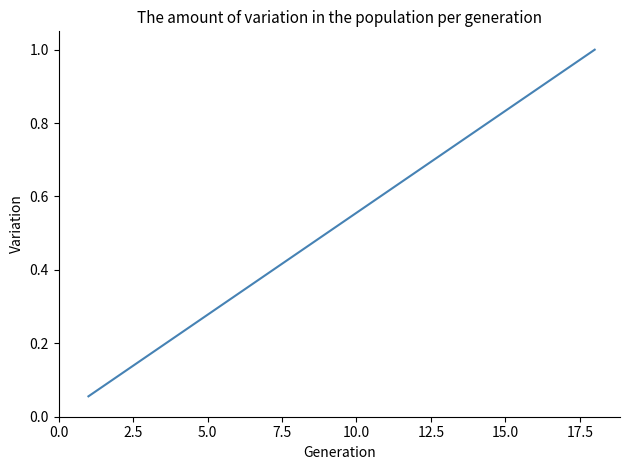

What is the maximum value shown in the chart?

1.0